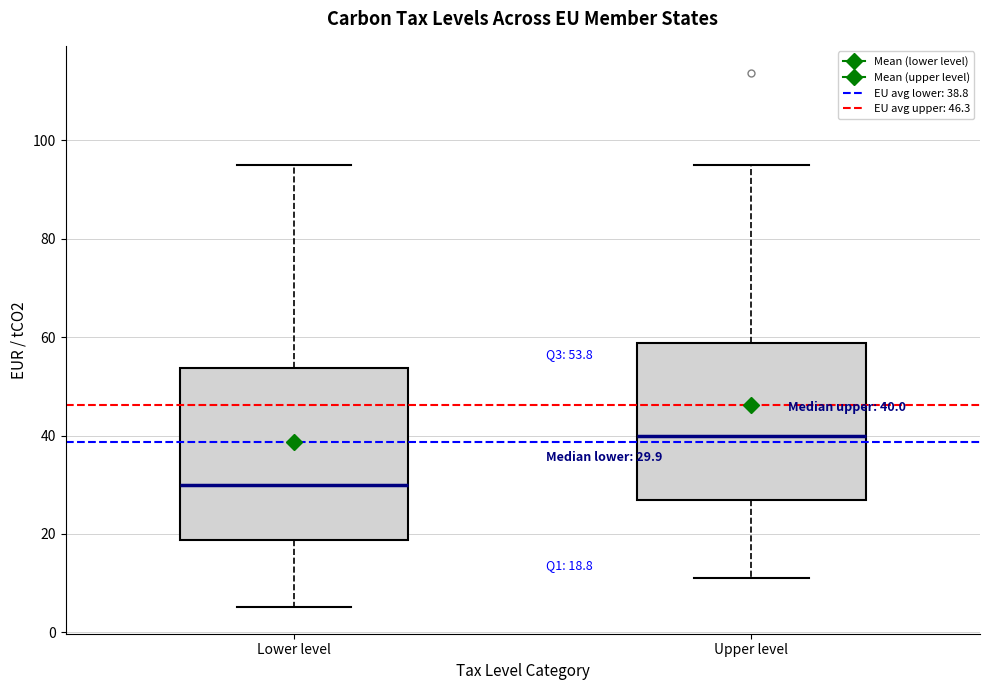

Which box is the tallest, from its lower edge to its upper edge?

Lower level